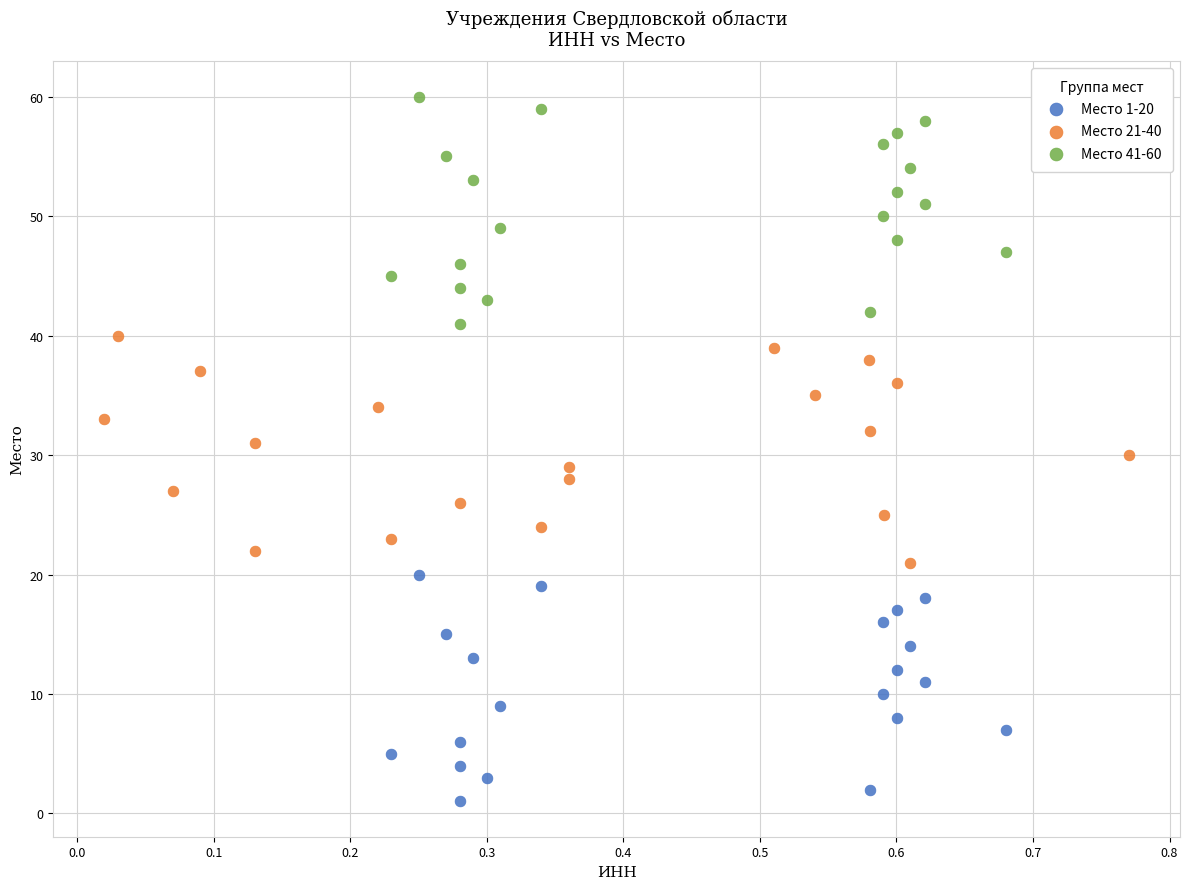

Which series reaches the maximum Y coordinate?

Место 41-60